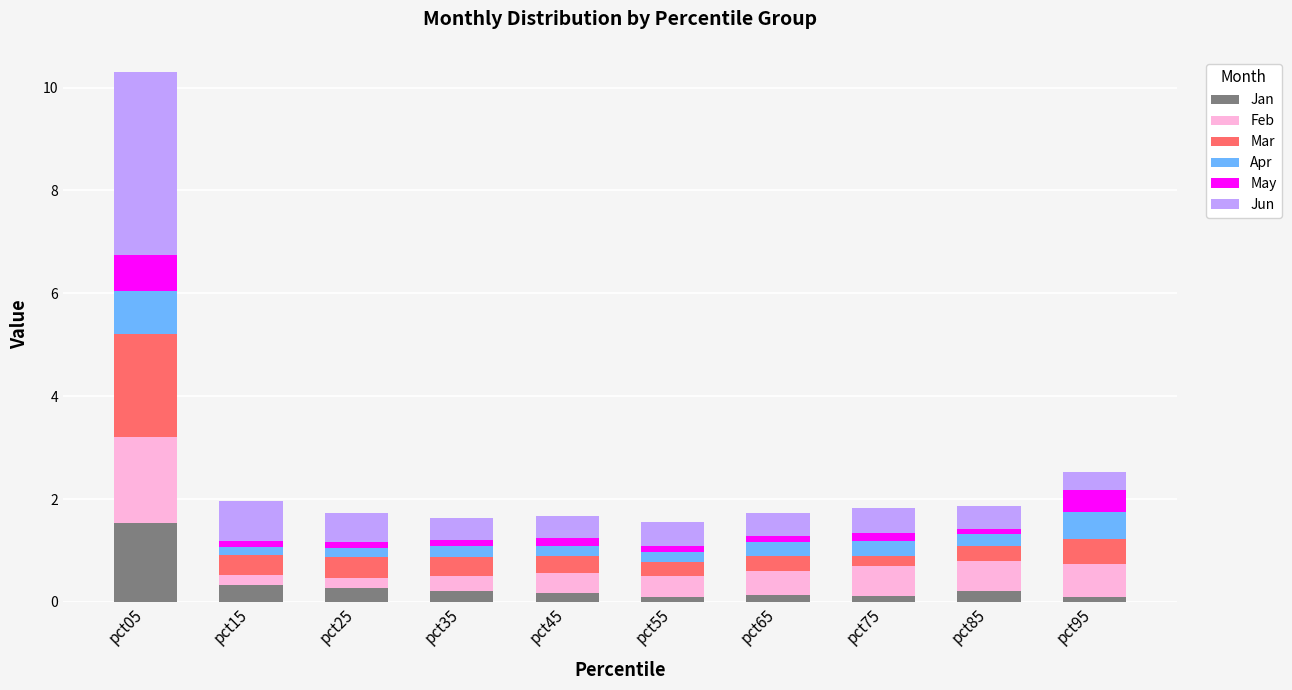

Is it true that Jan equals 0.3 at pct15?

True